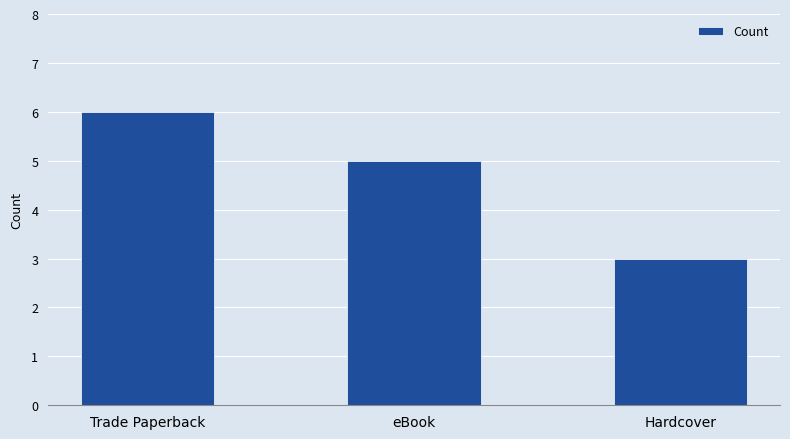

Read the value at Hardcover.

3